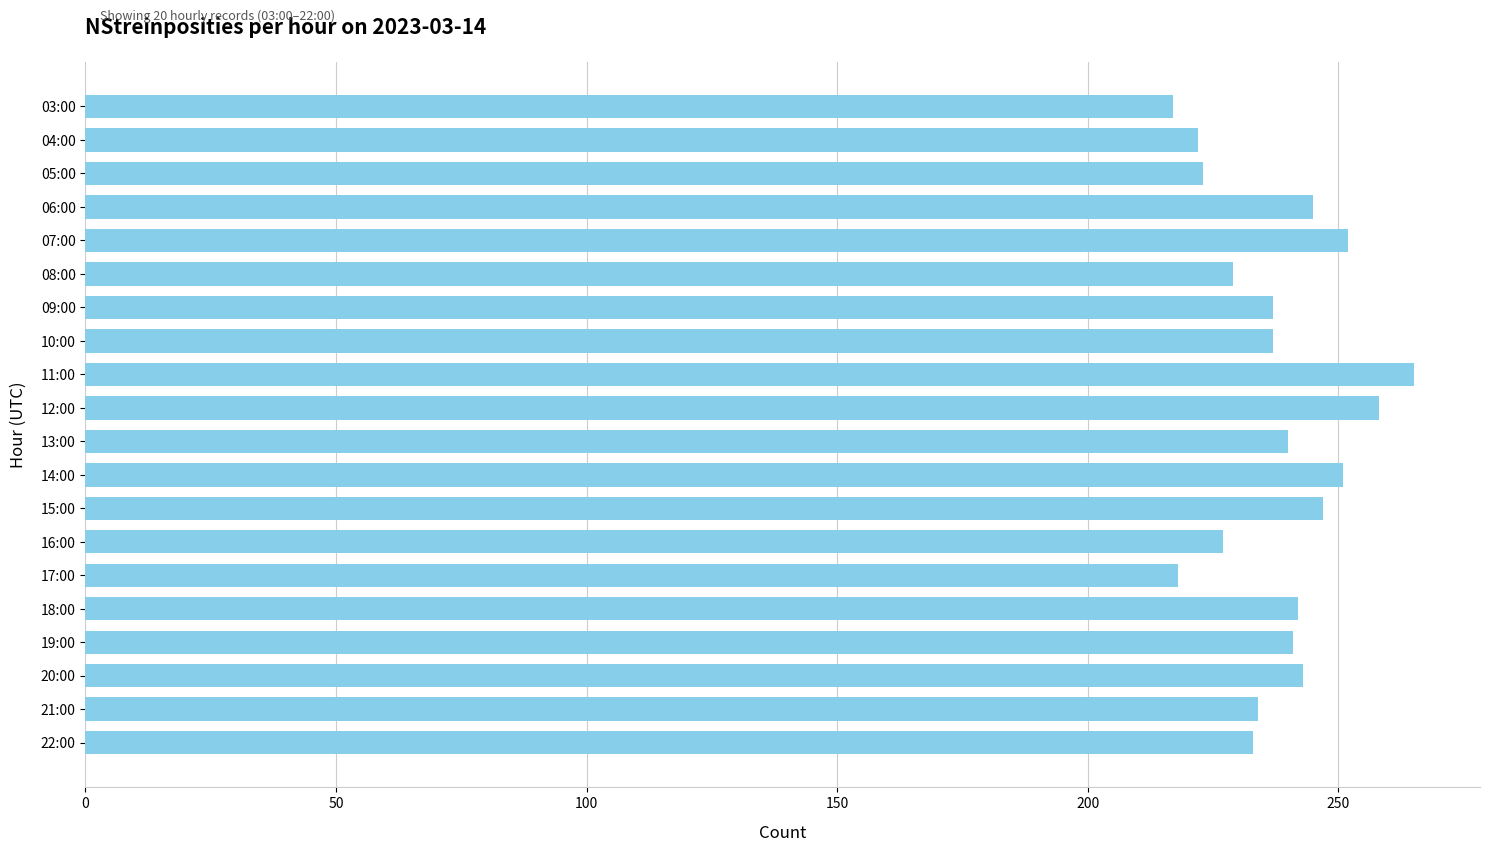

What is the value of the 12th bar from the top?

251